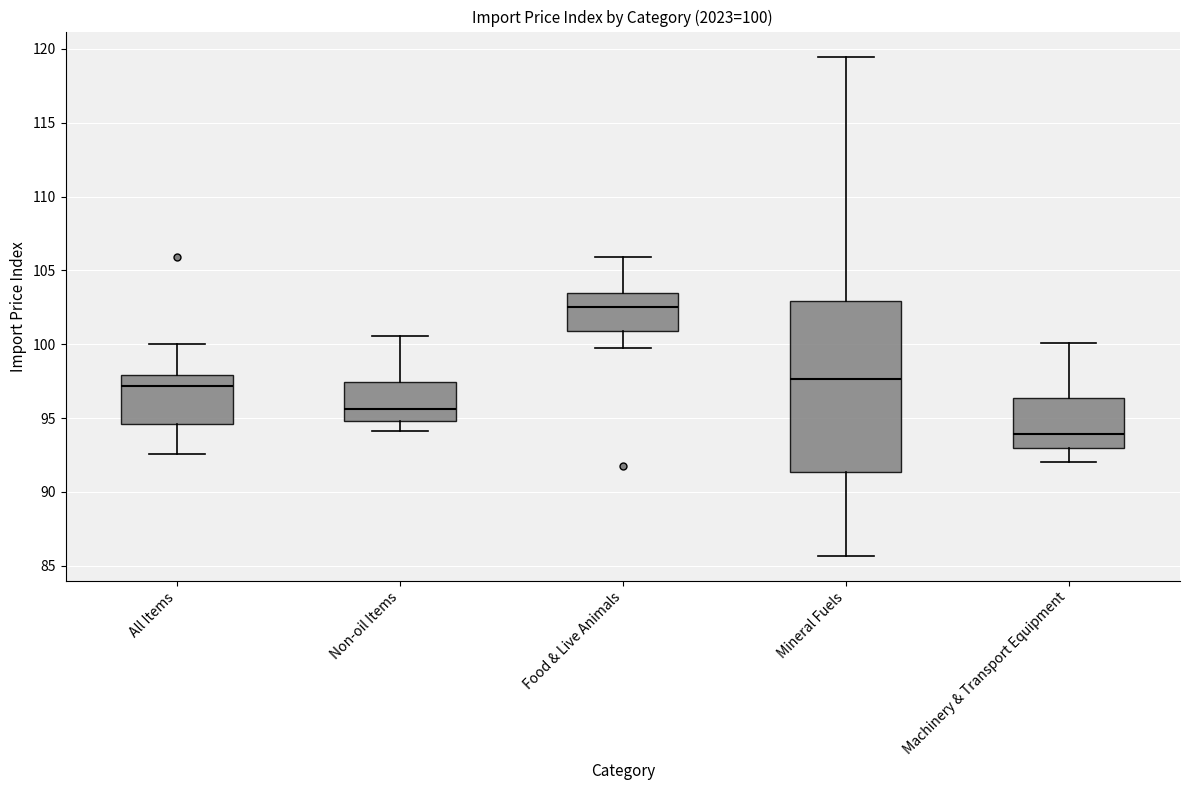

Which box's median line is the lowest?

Machinery & Transport Equipment